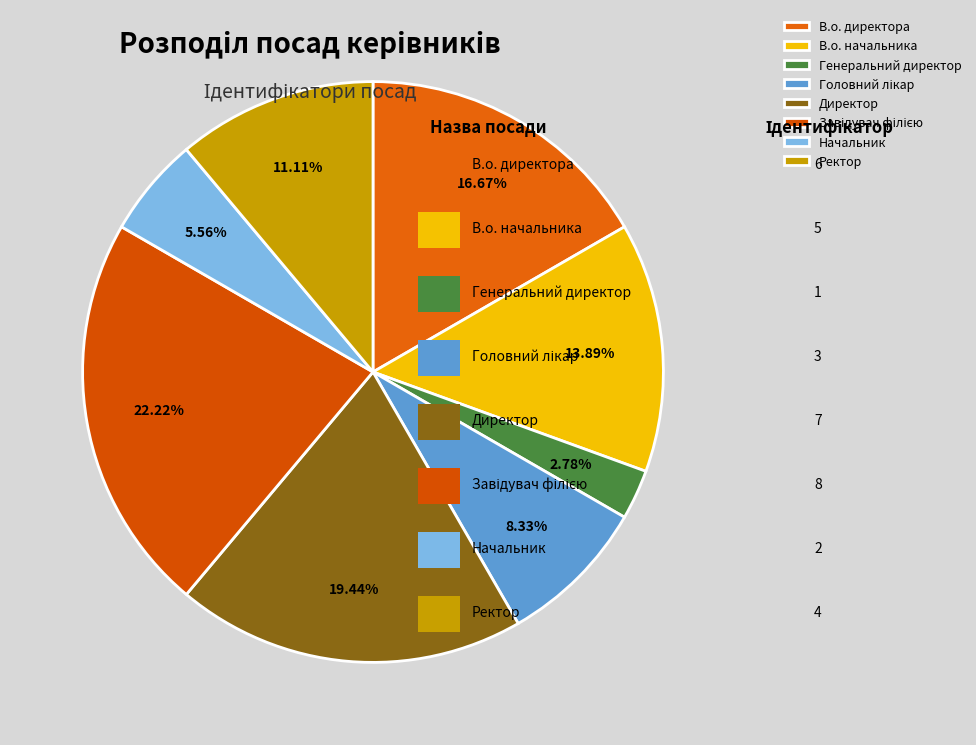

To the nearest percent, what is the difference between the В.о. начальника and Ректор slice percentages?

3%